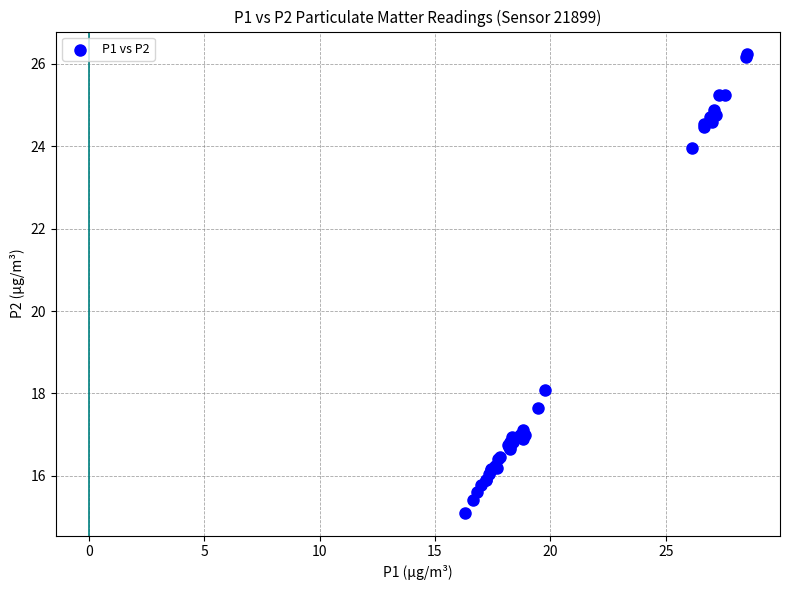

What Y value in the scatter plot is closest to 20?

18.1